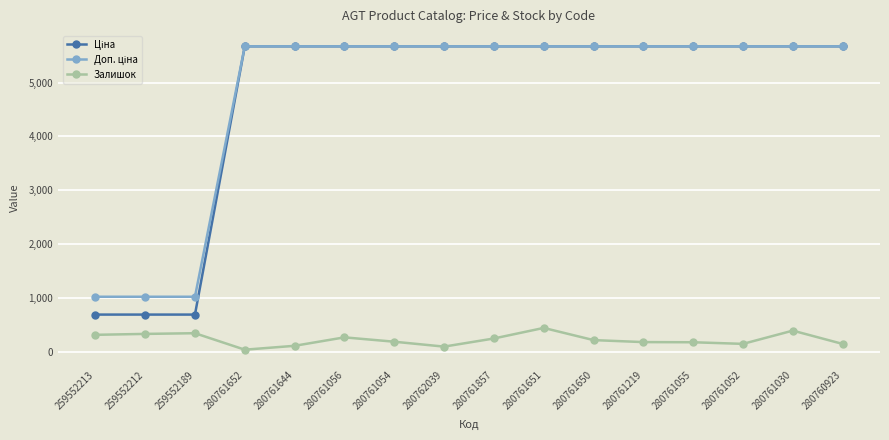

Is it true that Залишок equals 52.4 at 280761857?

False